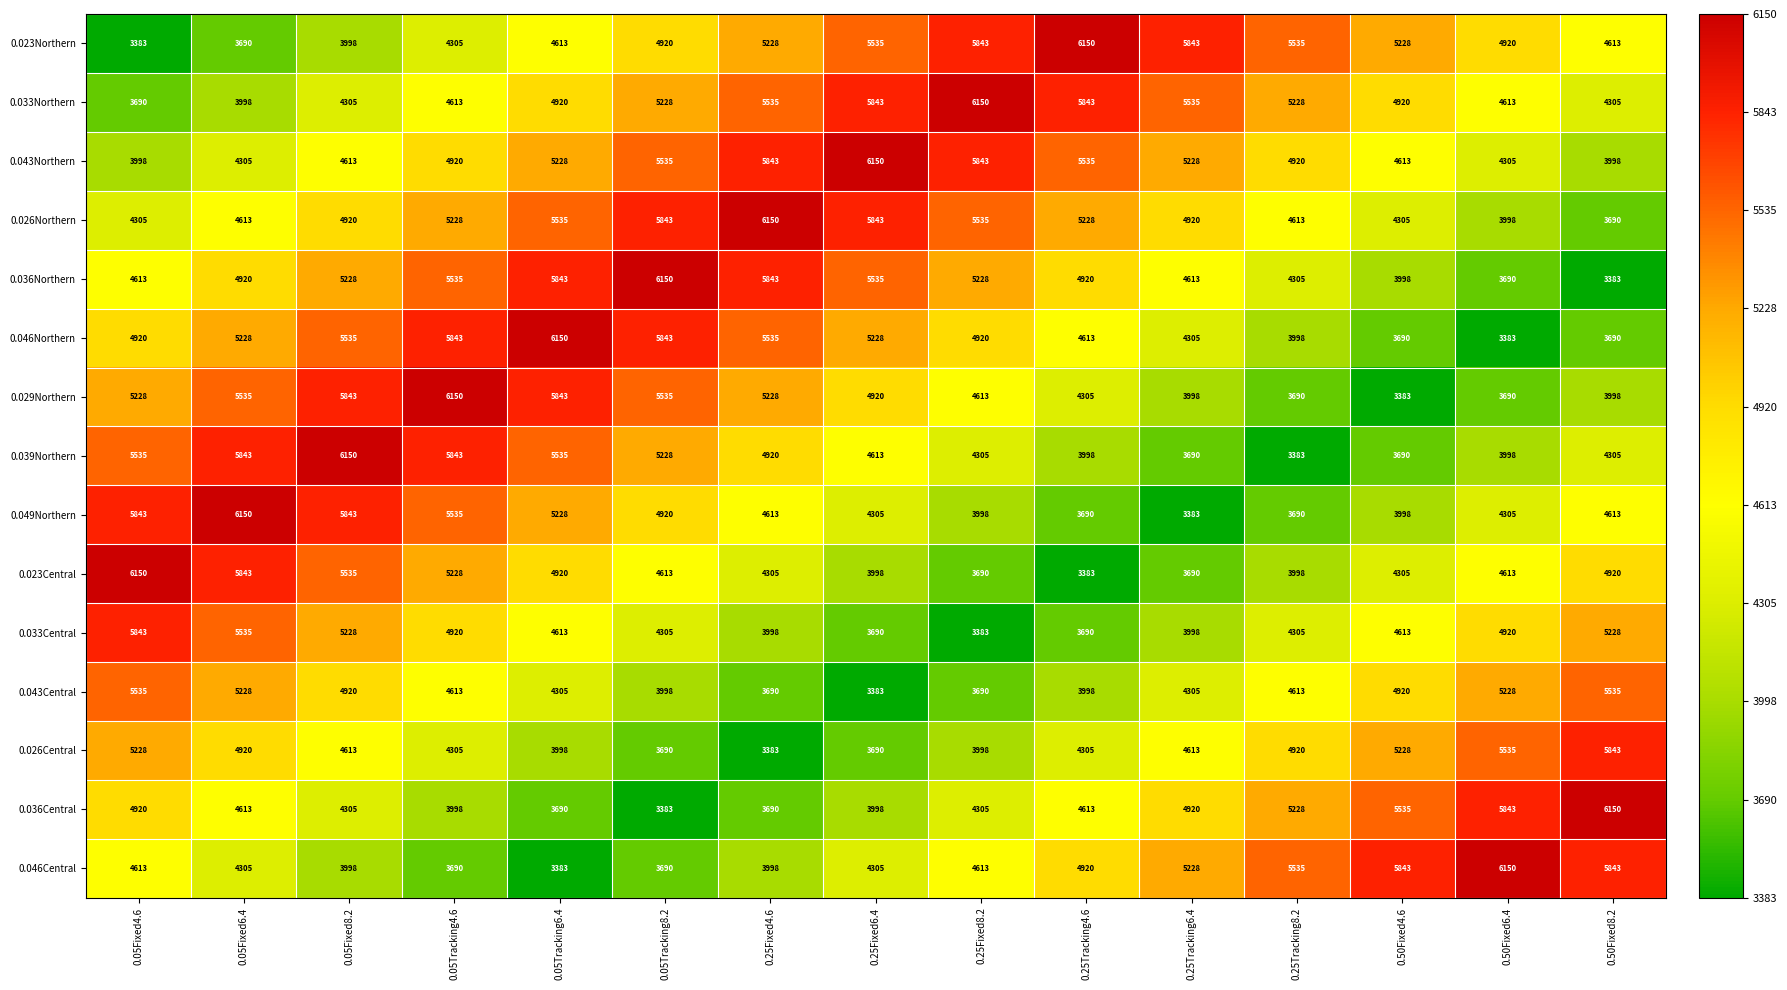

Which series has the largest total across all categories?

0.043Northern